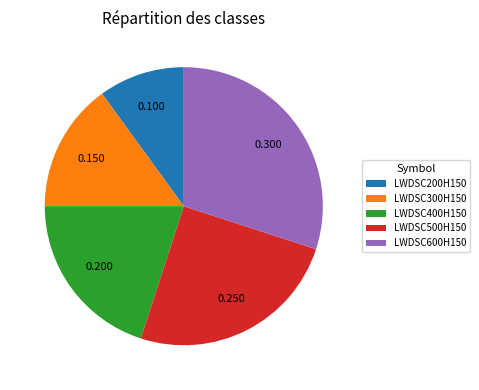

Does any single category account for the majority?

No